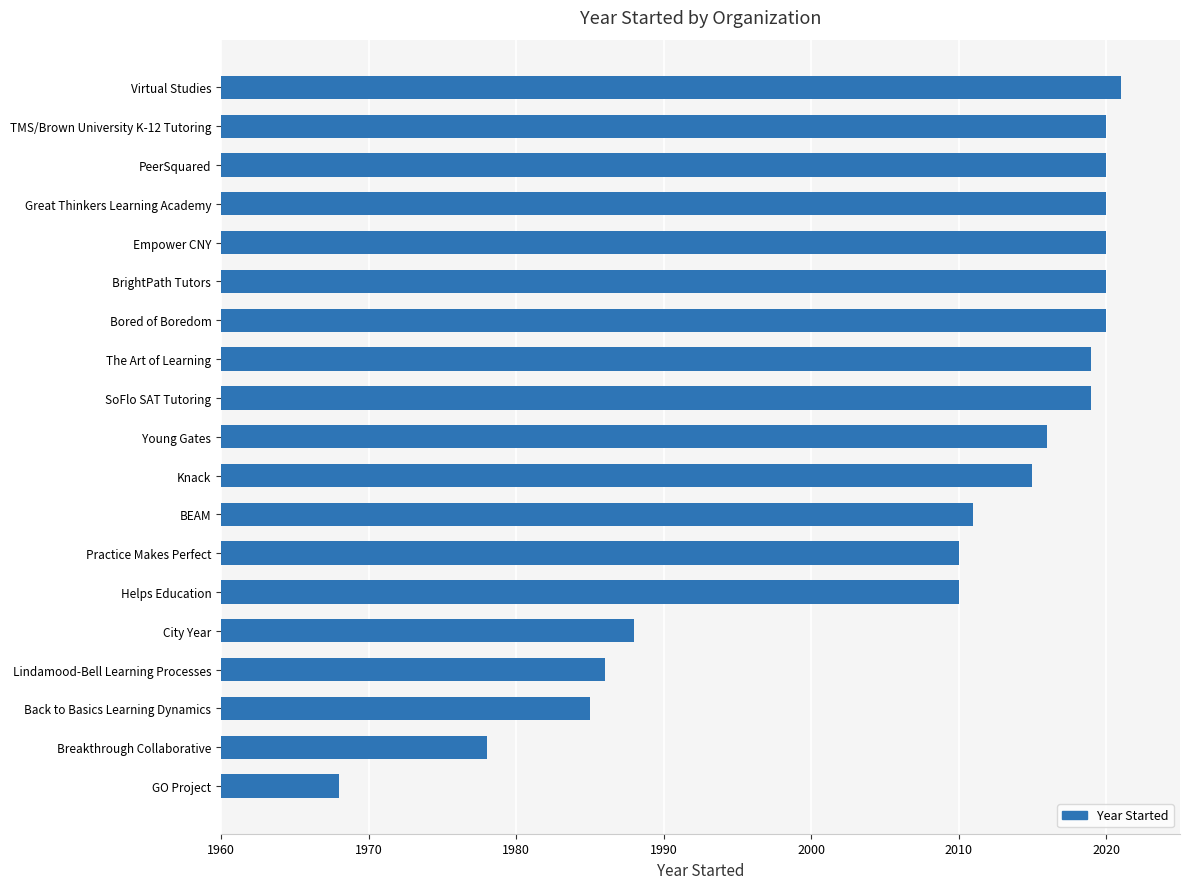

Count the number of categories in the chart.

19